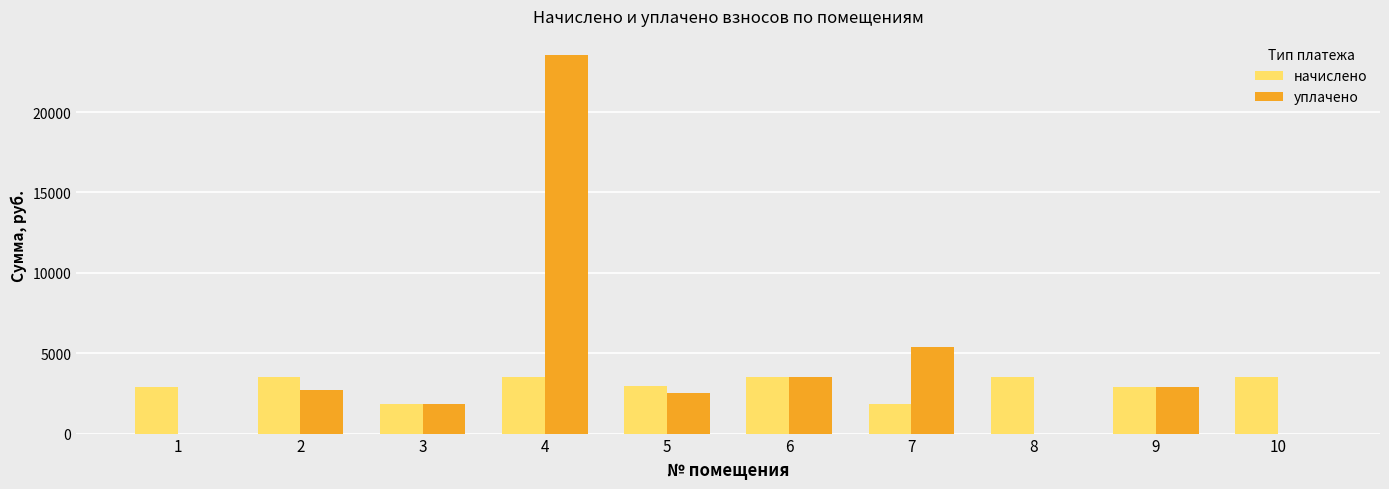

Is it true that начислено equals 3524.5 at 10?

True